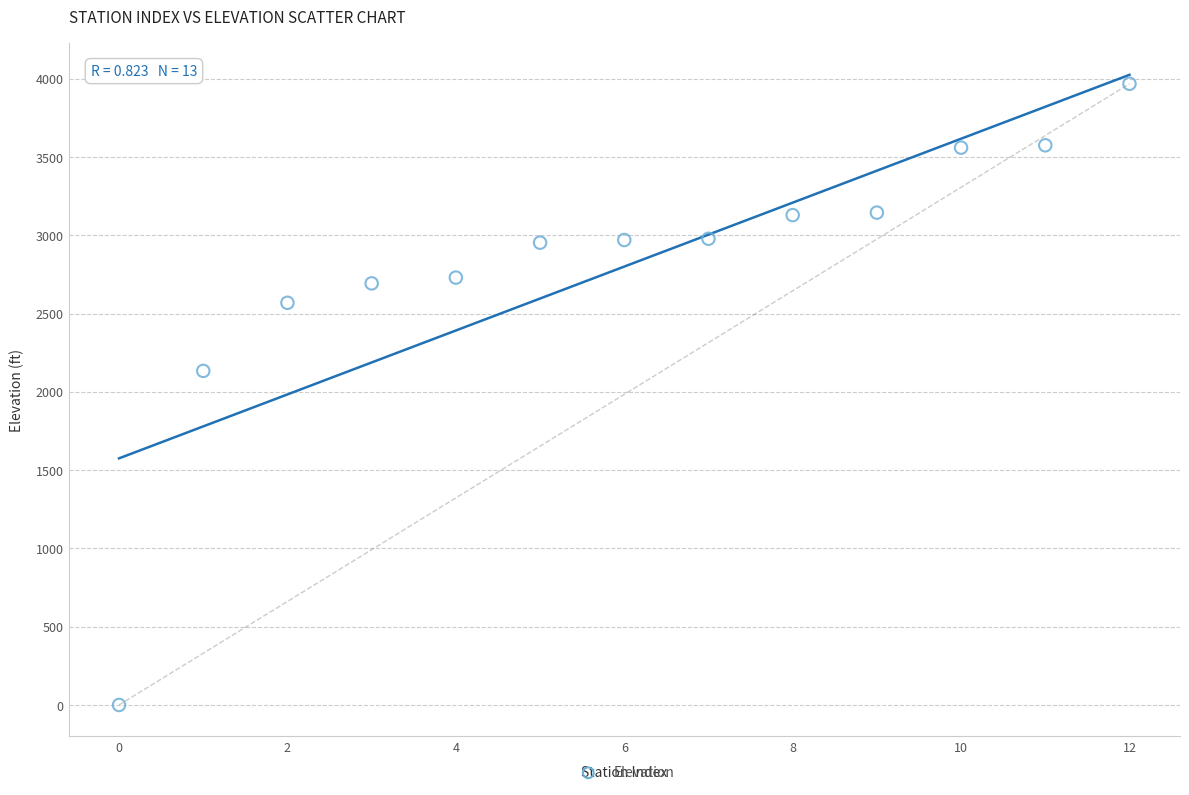

What Y value in the scatter plot is closest to 1984?

2134